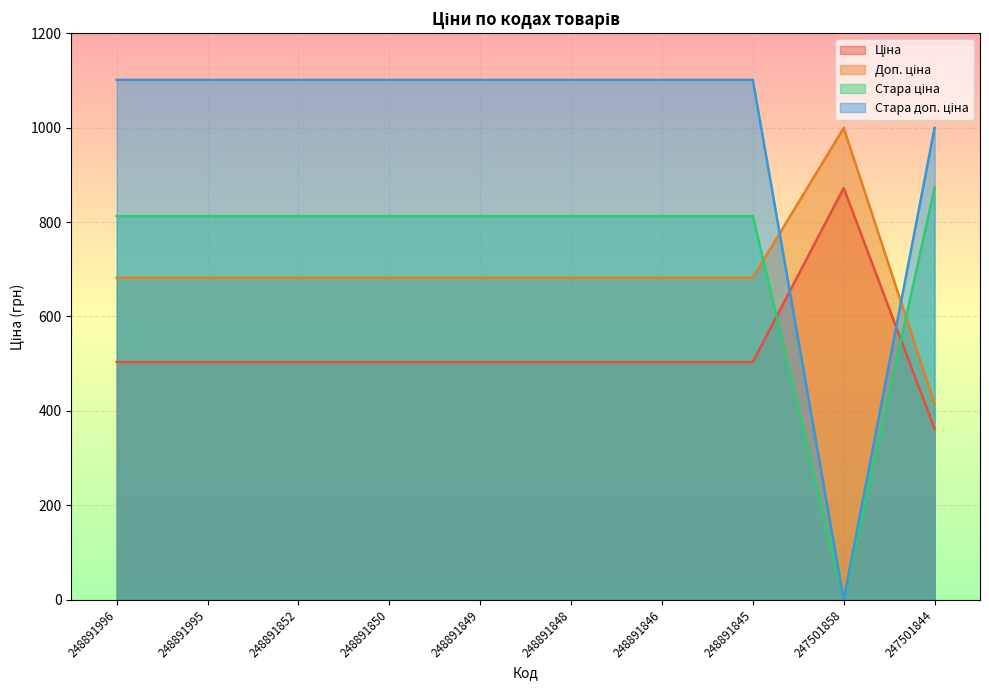

Which series ends up on top after the final intersection of Доп. ціна and Стара доп. ціна?

Стара доп. ціна